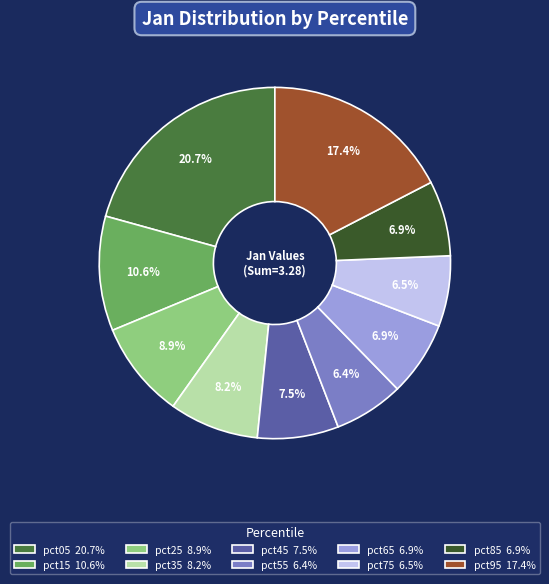

Count the number of slices in the pie.

10